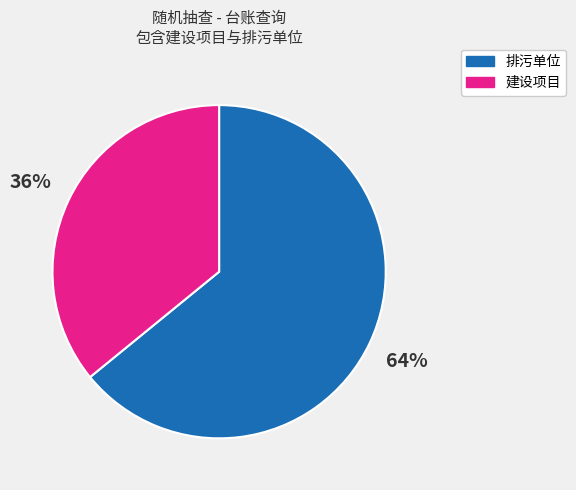

How many segments does this pie chart have?

2